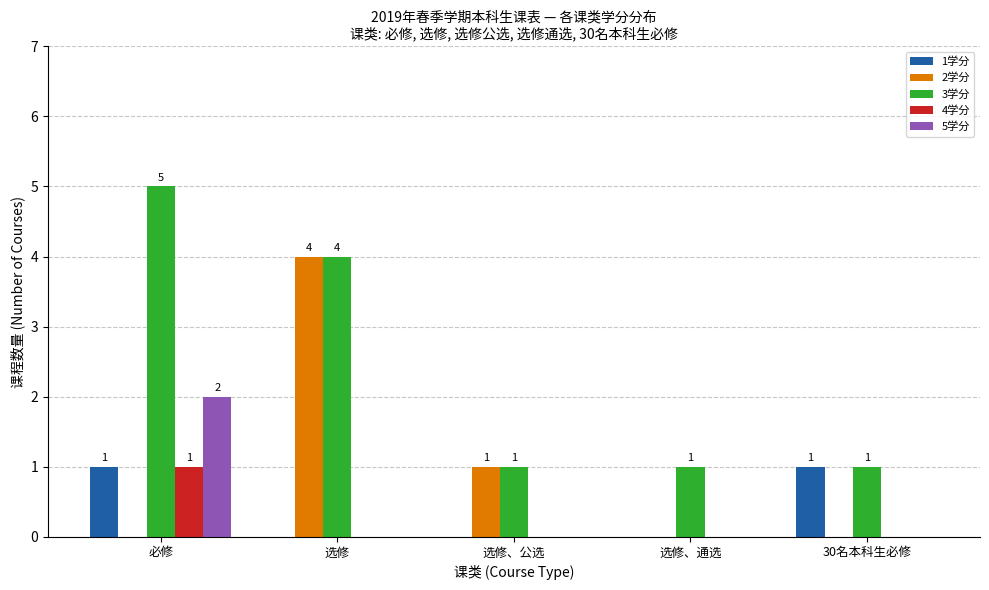

What is the difference between the 5学分 values at 必修 and 选修、公选?

2